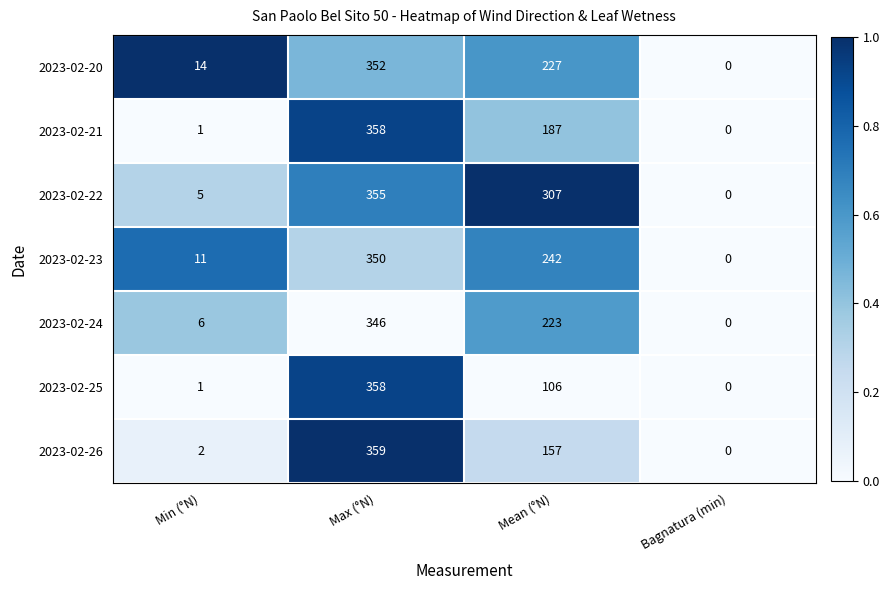

What is the spread (max minus min) of values at Mean (°N)?

201